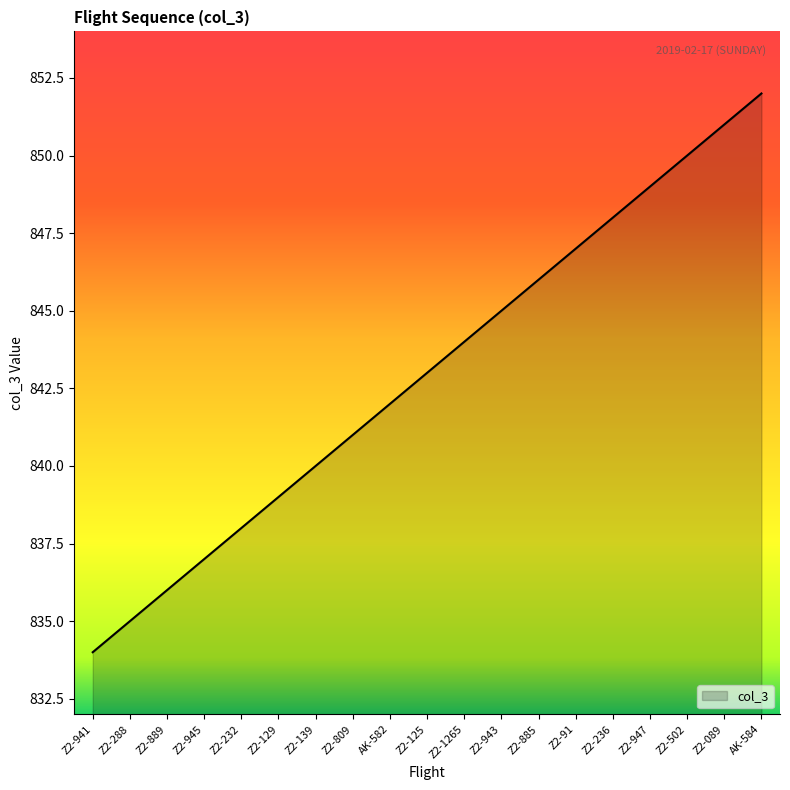

Read the value at AK-584, to the nearest 5.

850